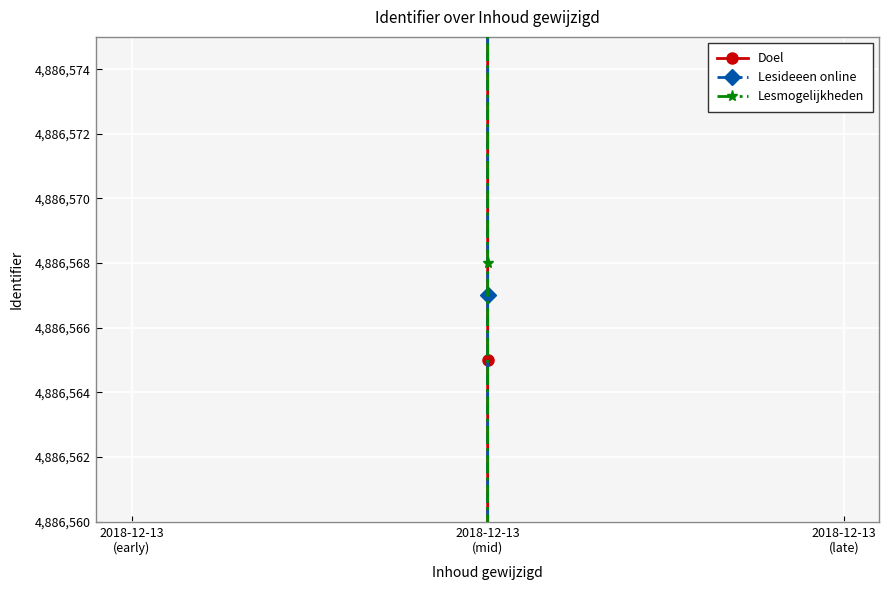

What is the label of the 1st point from the left?

2018-12-13
(early)